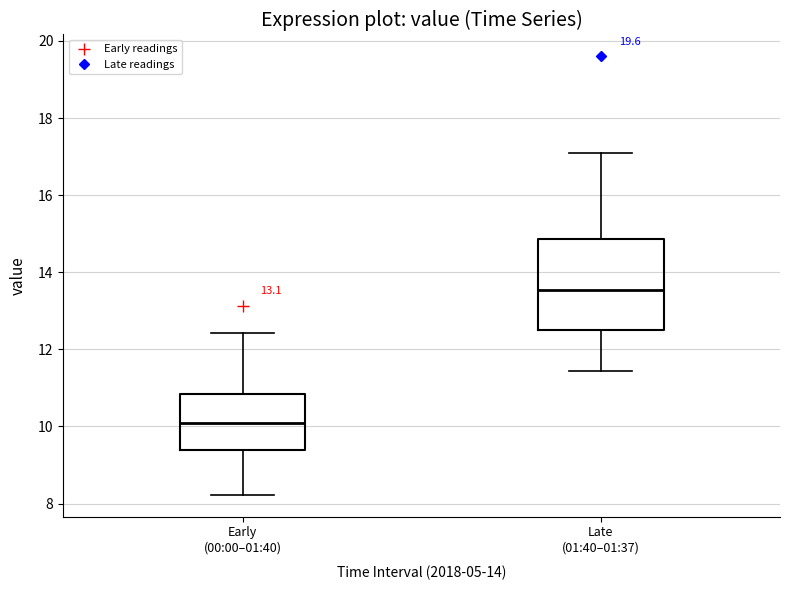

Which box's median line is the lowest?

Early (00:00–01:40)